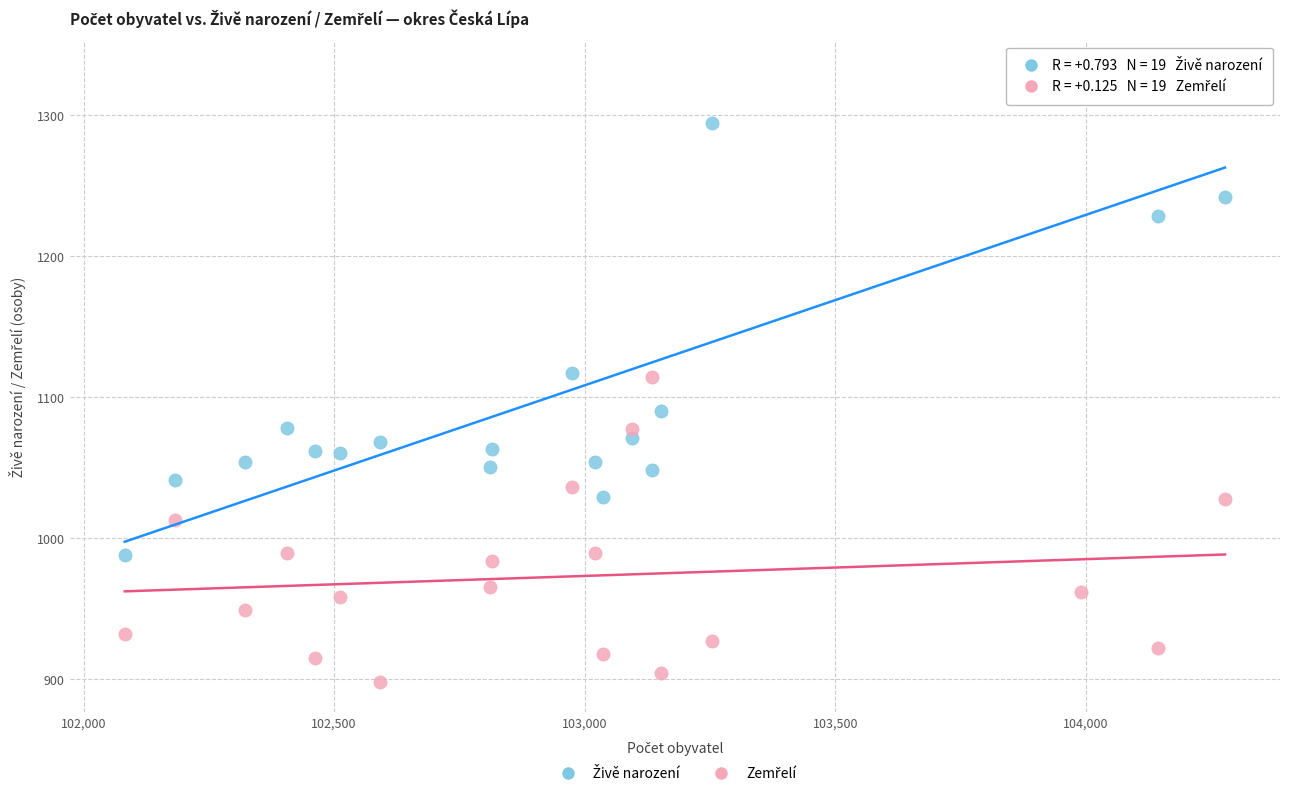

What is the X range (max minus min) for the scatter plot?

2196